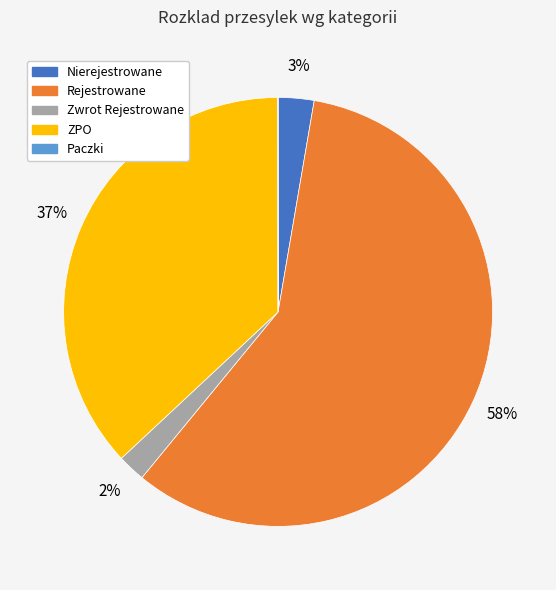

To the nearest percent, what is the difference between the largest and smallest slice percentages?

58%